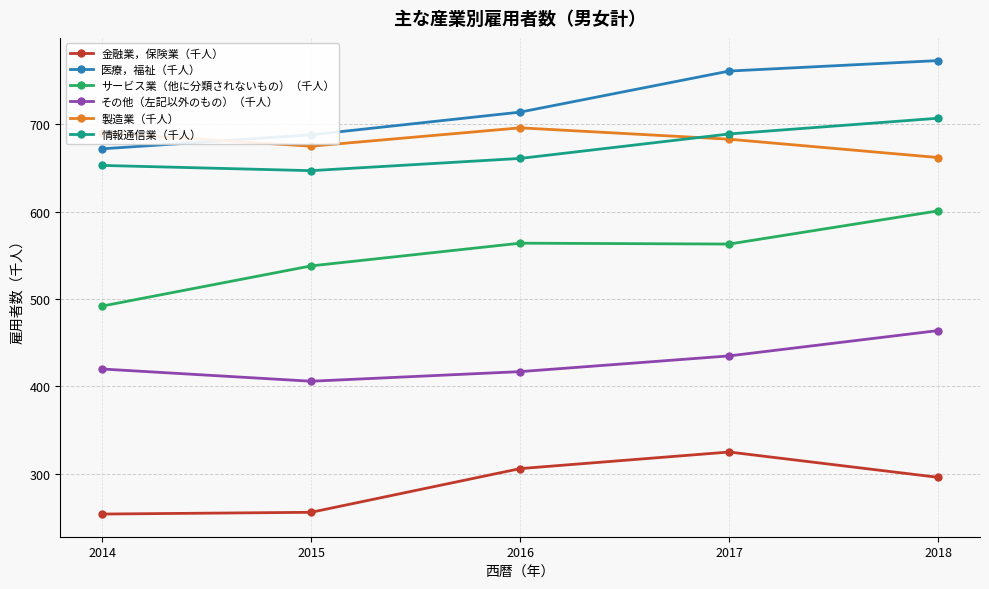

What is the difference between the highest and lowest values at 2016?

408